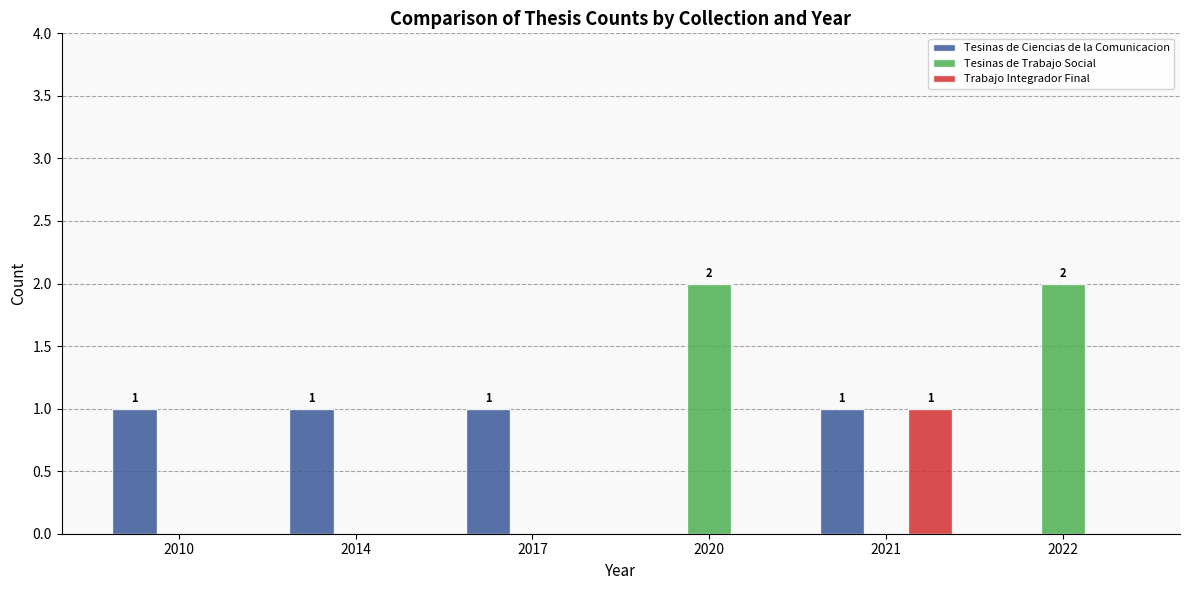

Does the chart contain stacked bars?

No